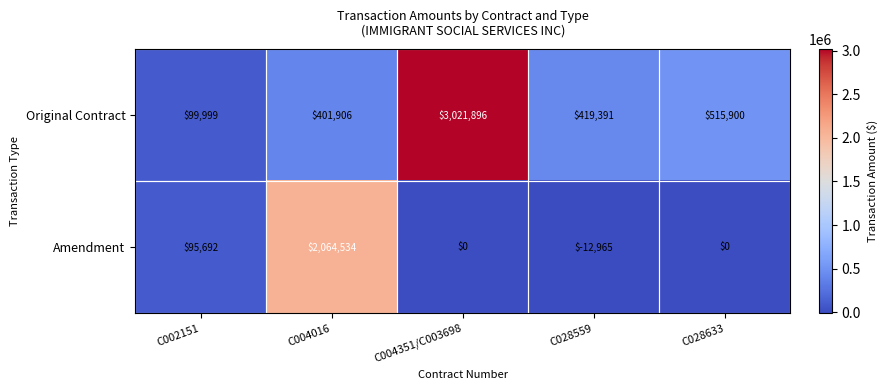

At which label is Original Contract closest to 1560947?

C028633